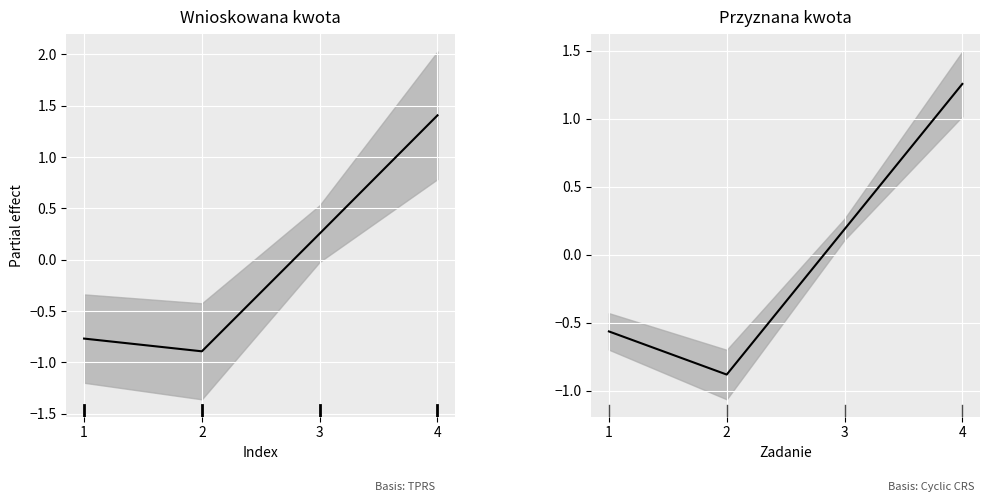

How many data points in Przyznana kwota are above 0?

2